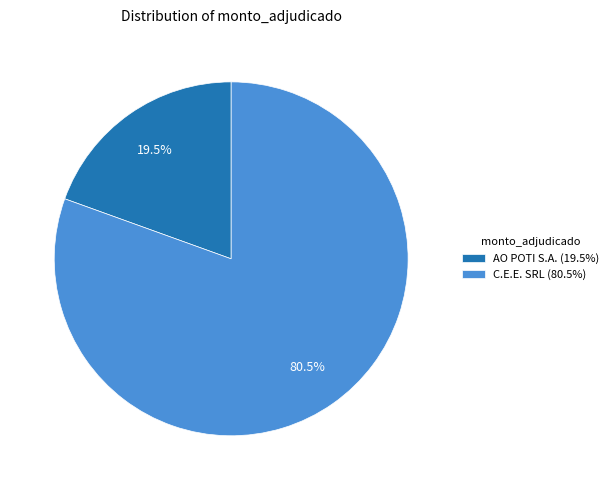

Which slice is the largest?

C.E.E. SRL